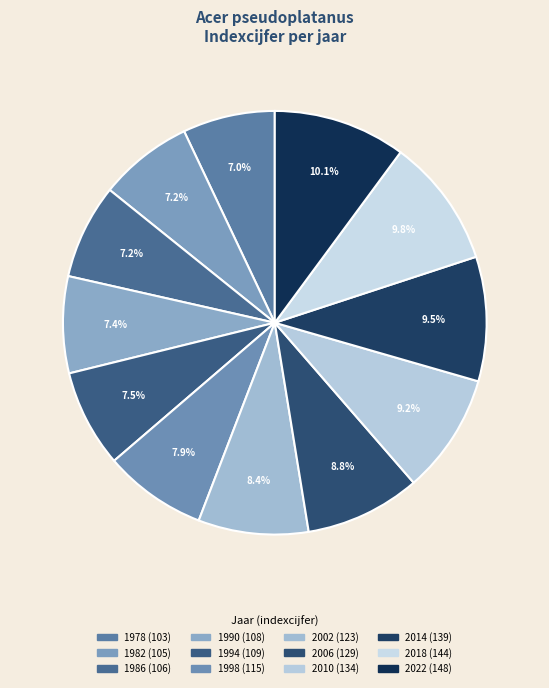

To the nearest percent, what is the difference between the 2014 and 1990 slice percentages?

2%